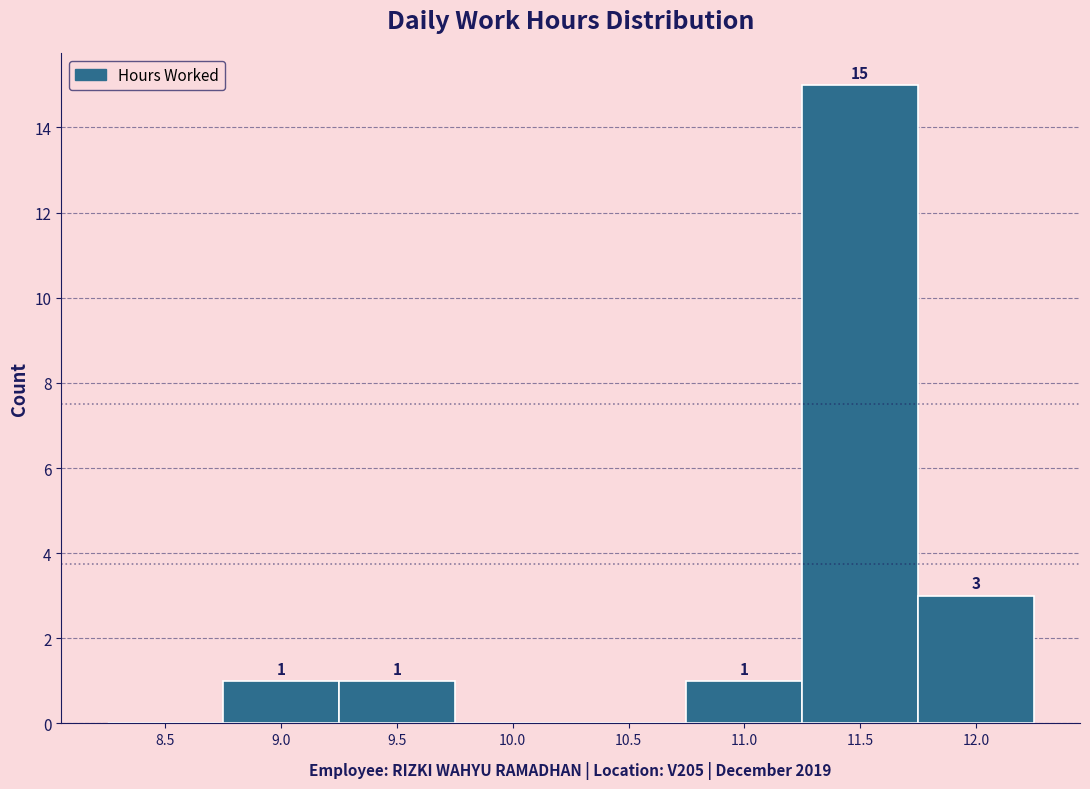

Reading left to right, list all the values displayed in this chart.

8.5=0	9.0=1	9.5=1	10.0=0	10.5=0	11.0=1	11.5=15	12.0=3